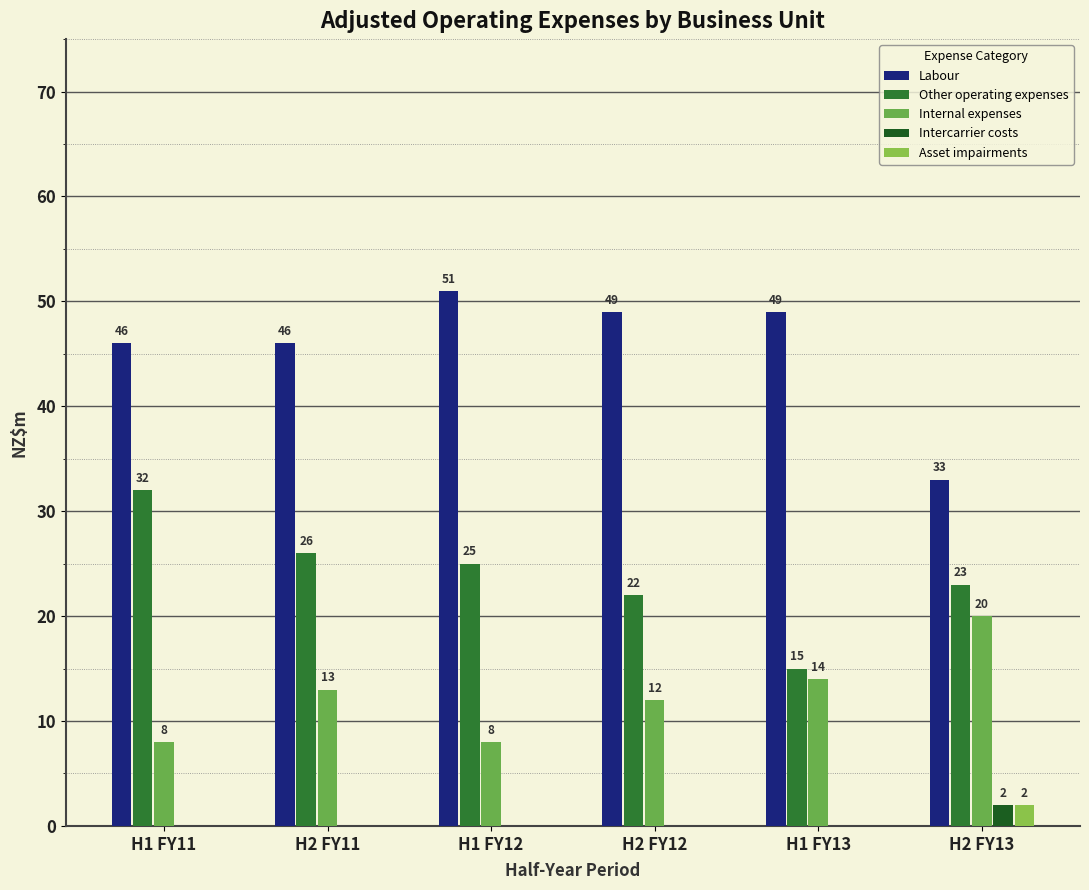

Which series has the largest total across all categories?

Labour